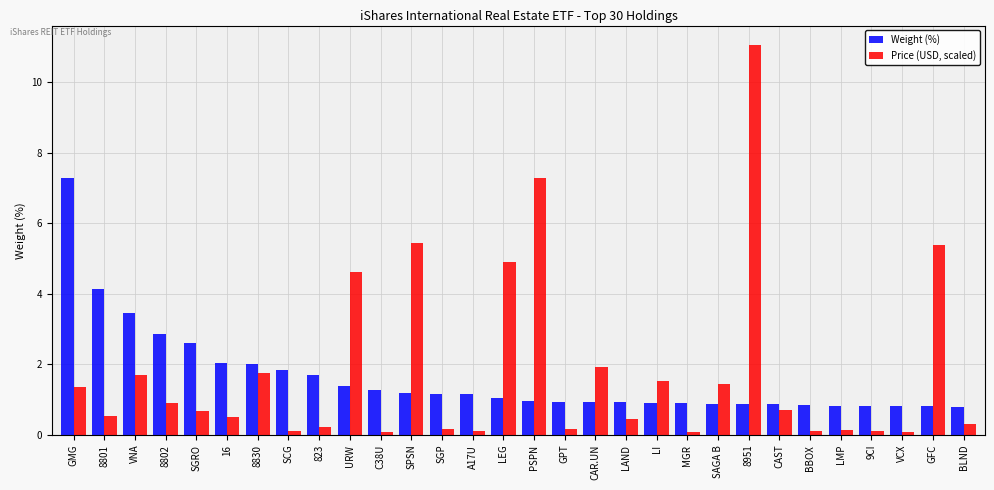

Is the value of Weight (%) at LAND greater than the value of Price (USD, scaled) at GFC?

No